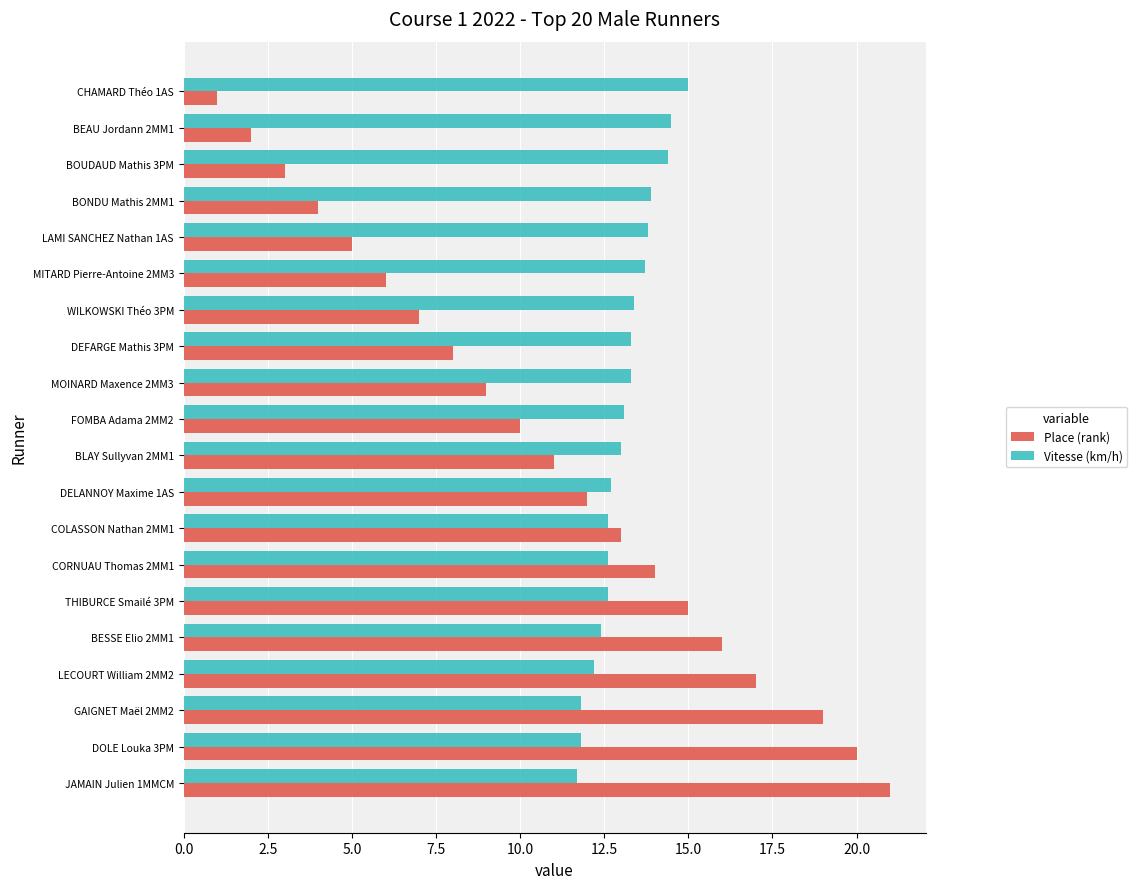

What is the minimum value shown in the chart?

1.0